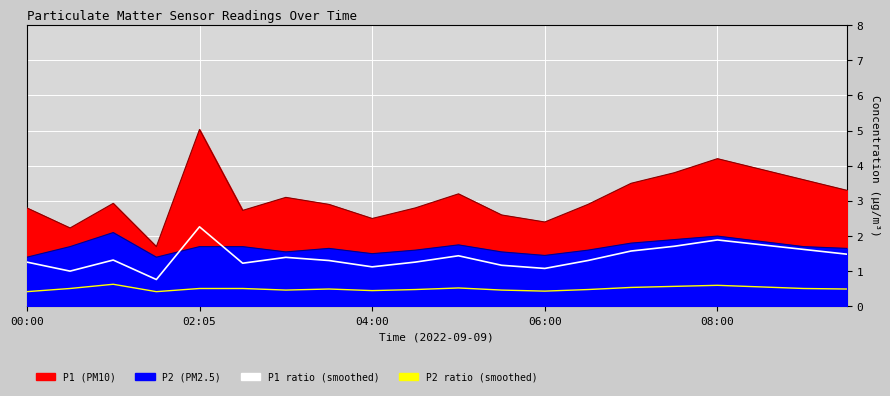

Which series has the largest total across all categories?

P1 ratio (smoothed)